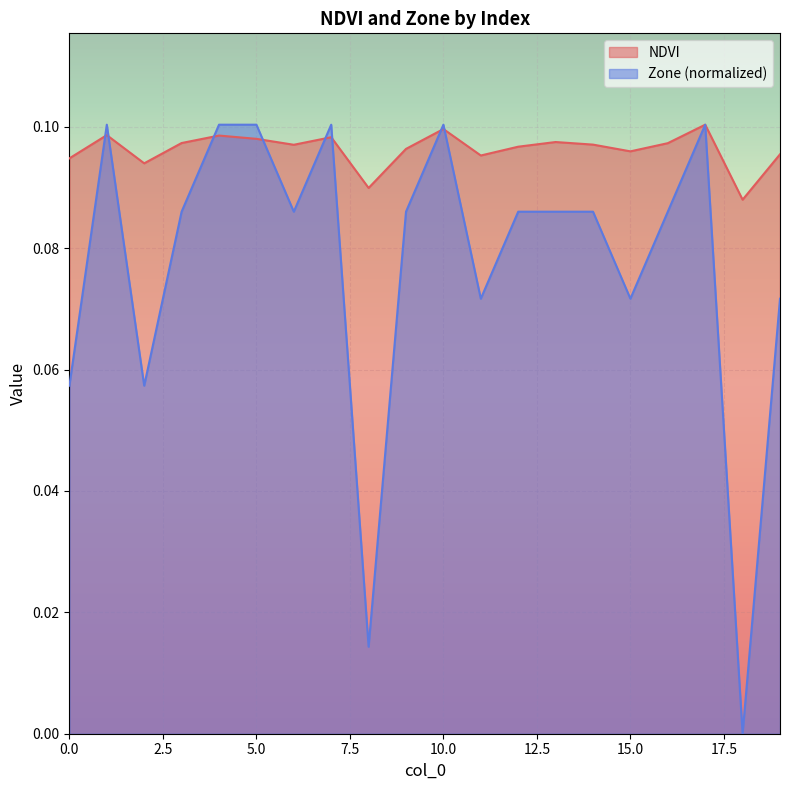

In NDVI, how many points are lower than both neighbors (excluding endpoints)?

6